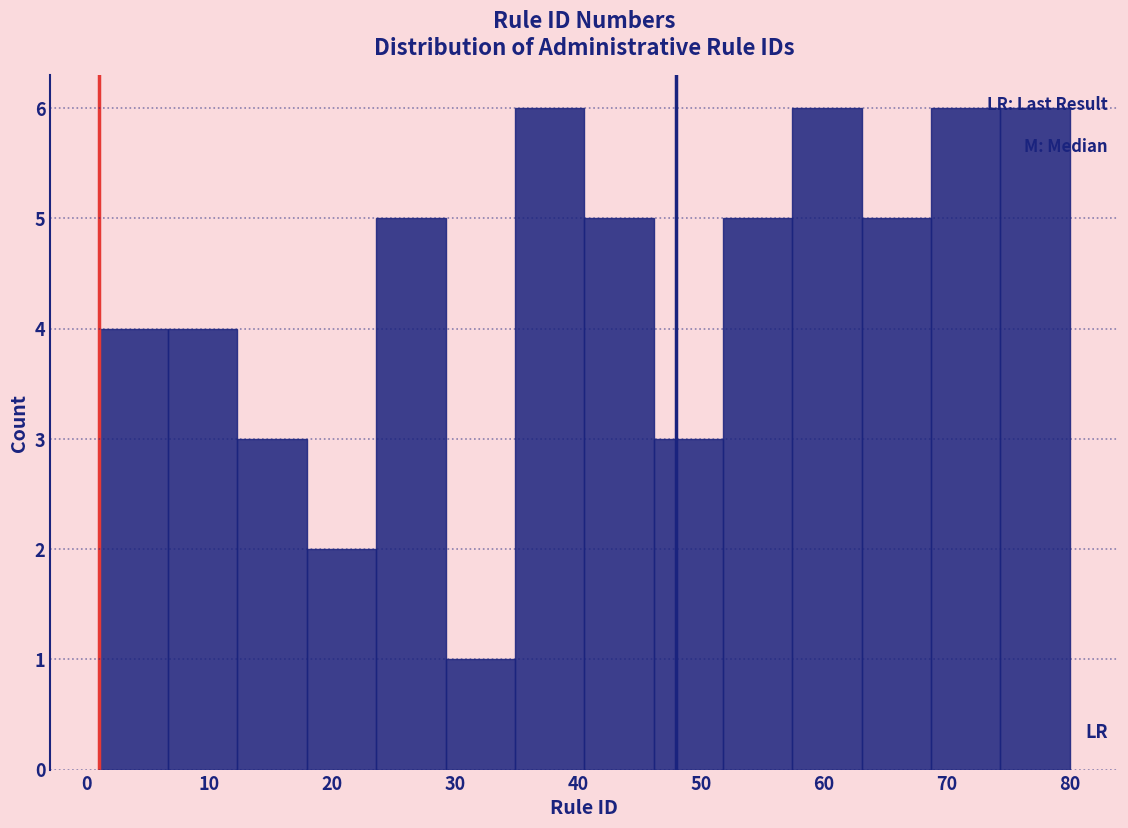

How tall is the bar that spans 74 to 80 on the x-axis? Neither the bar edges nor the heights are printed on the chart, so give them approximately, as read against the axes.

6